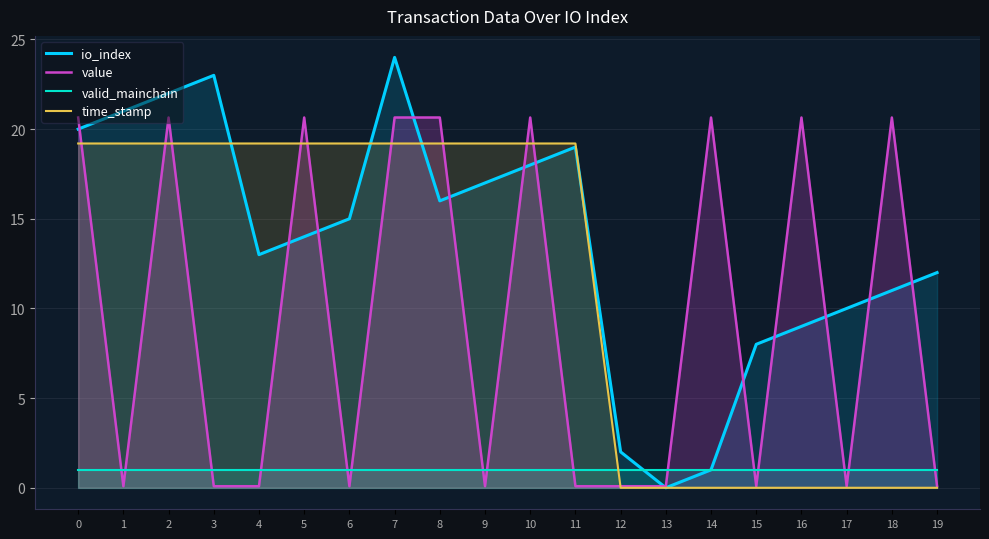

Which series changed the most between 3 and 10?

value